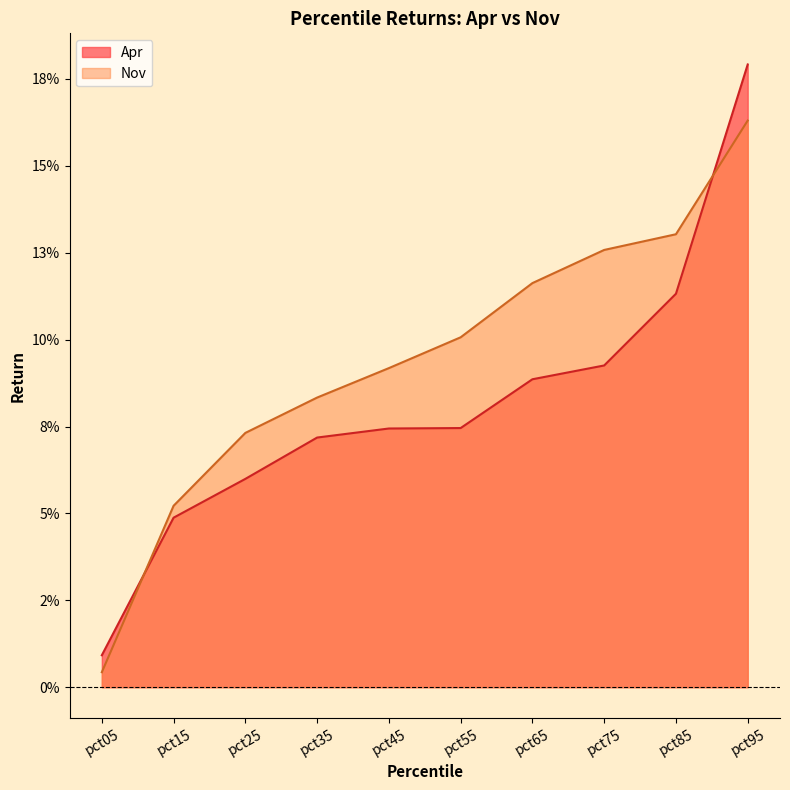

True or false: Nov has a value of 0.1 at pct95.

False